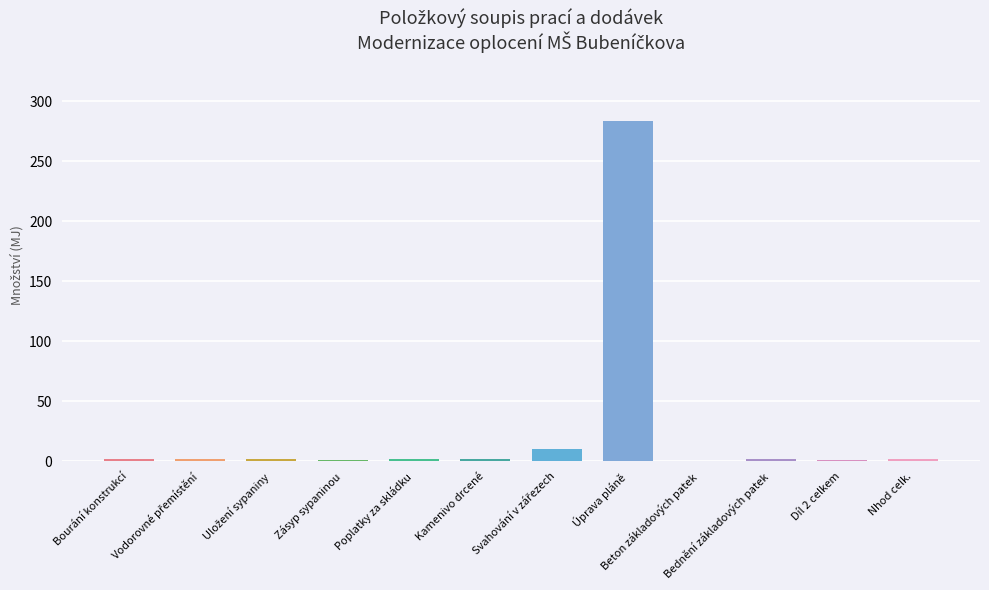

How many series are shown in this chart?

1